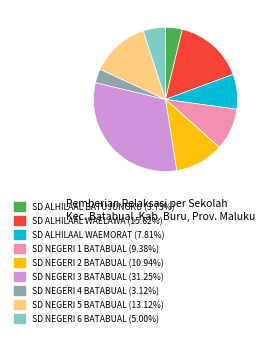

Approximately how many times larger is the value at SD NEGERI 3 BATABUAL (31.25%) compared to SD ALHILAAL WAELAWA (15.62%)?

2.0